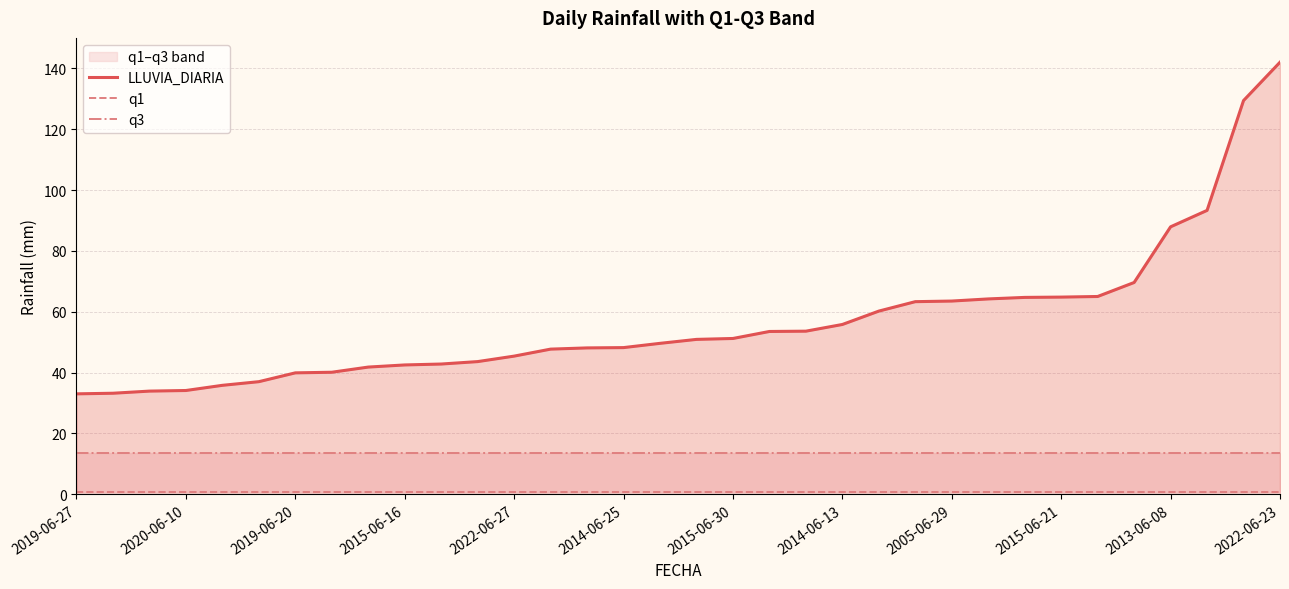

Does the chart have visible grid lines?

Yes